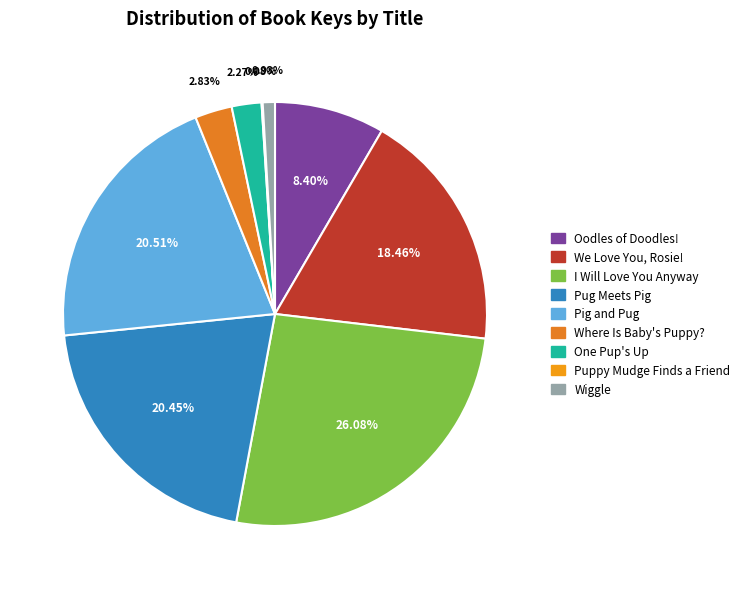

To the nearest percent, what portion does Wiggle represent?

1%